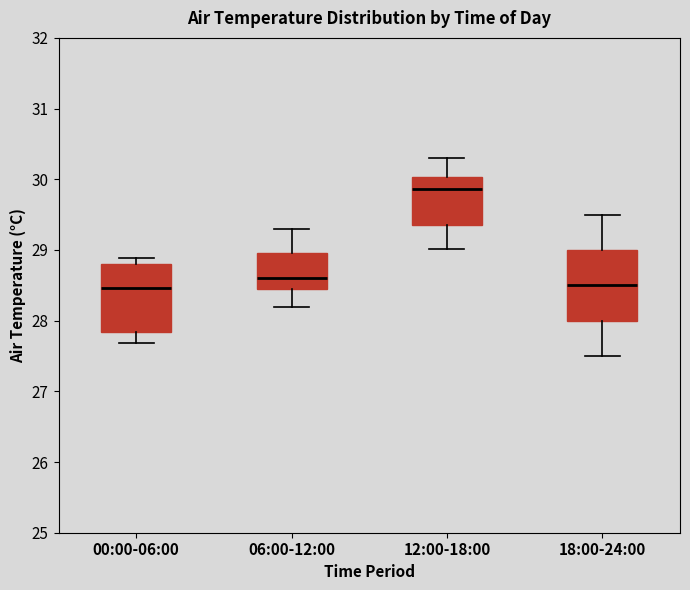

Reading left to right, transcribe this box plot: for each box, give where its median line is, the range the box spans, and where its two whiskers end, as read against the y-axis. The values are not printed on the chart, so give them approximately, as read against the axis.

00:00-06:00: median 28.5, box 27.8 to 28.8, whiskers 27.7 to 28.9
06:00-12:00: median 28.6, box 28.5 to 29.0, whiskers 28.2 to 29.3
12:00-18:00: median 29.9, box 29.4 to 30.0, whiskers 29.0 to 30.3
18:00-24:00: median 28.5, box 28.0 to 29.0, whiskers 27.5 to 29.5